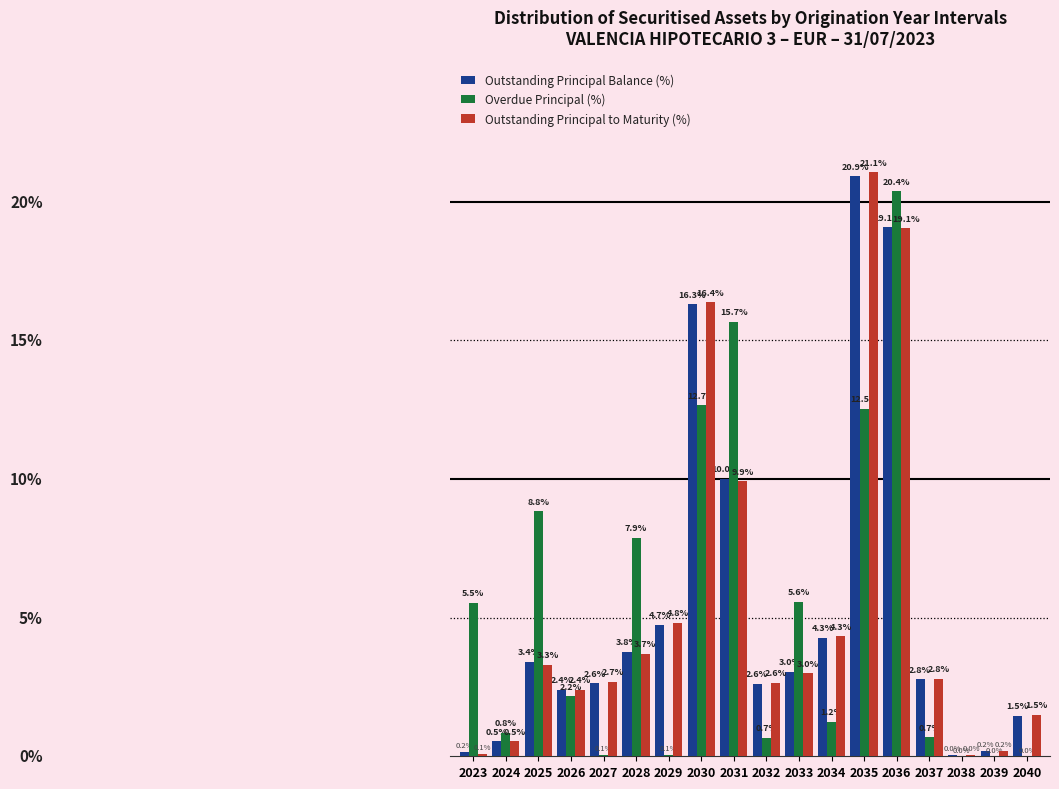

Which category has the highest value in the Outstanding Principal to Maturity (%) series?

2035